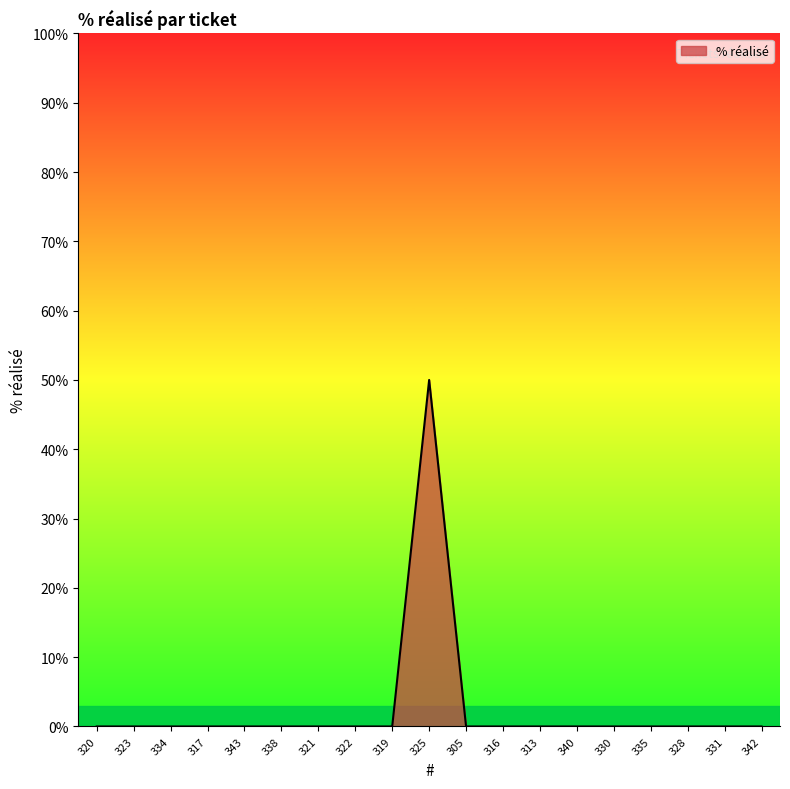

What is the sum of all values?

50